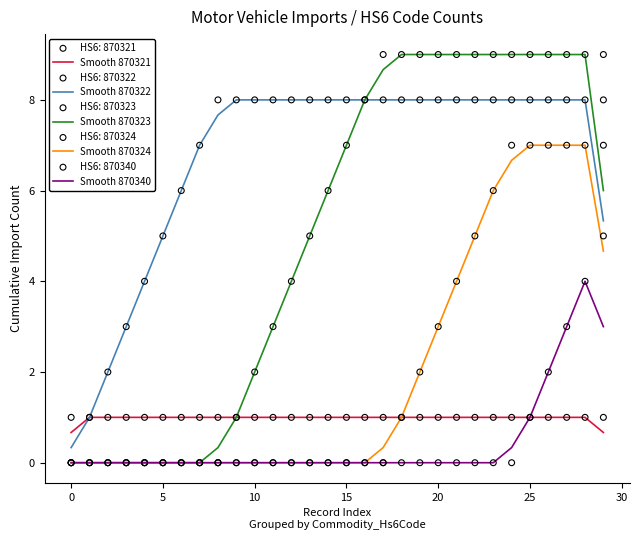

Which series reaches the minimum Y coordinate?

Smooth 870323